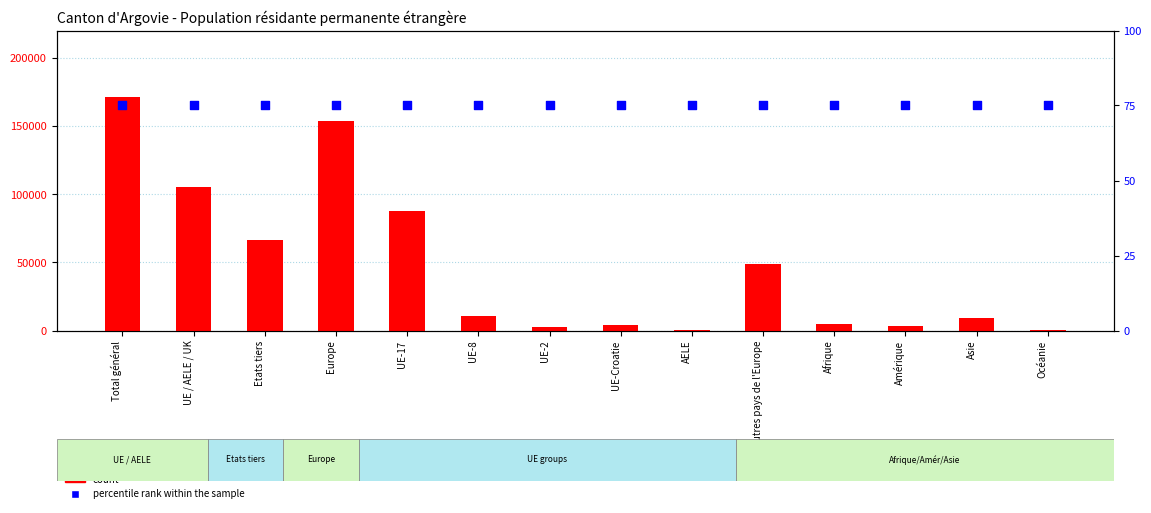

Which series reaches the minimum Y coordinate?

count